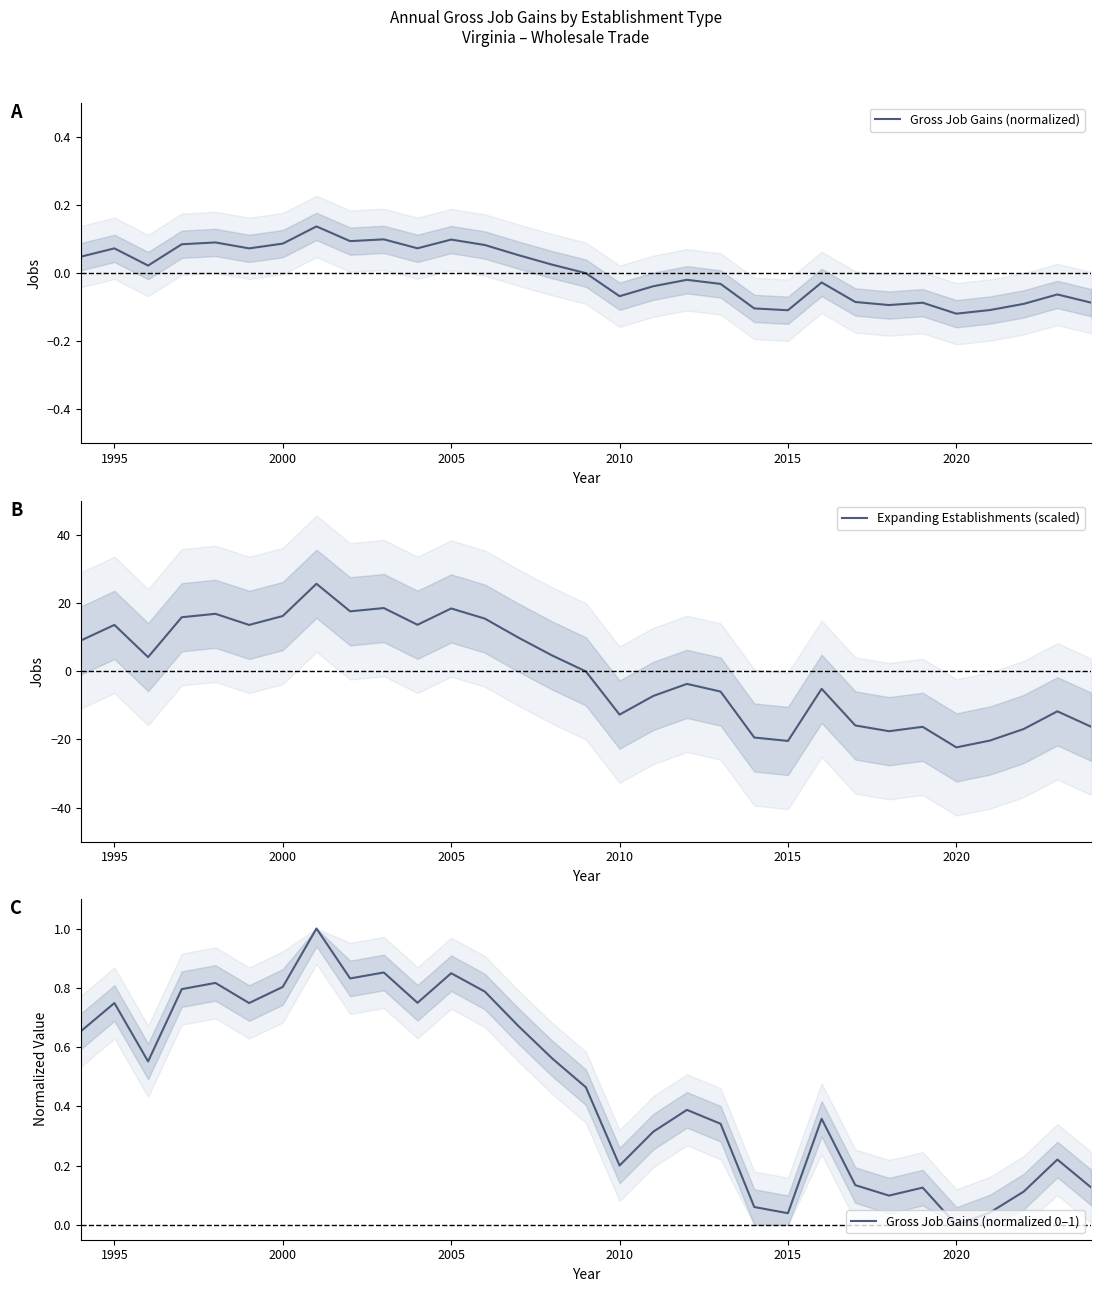

Which series has the widest spread of values?

Expanding Establishments (scaled)